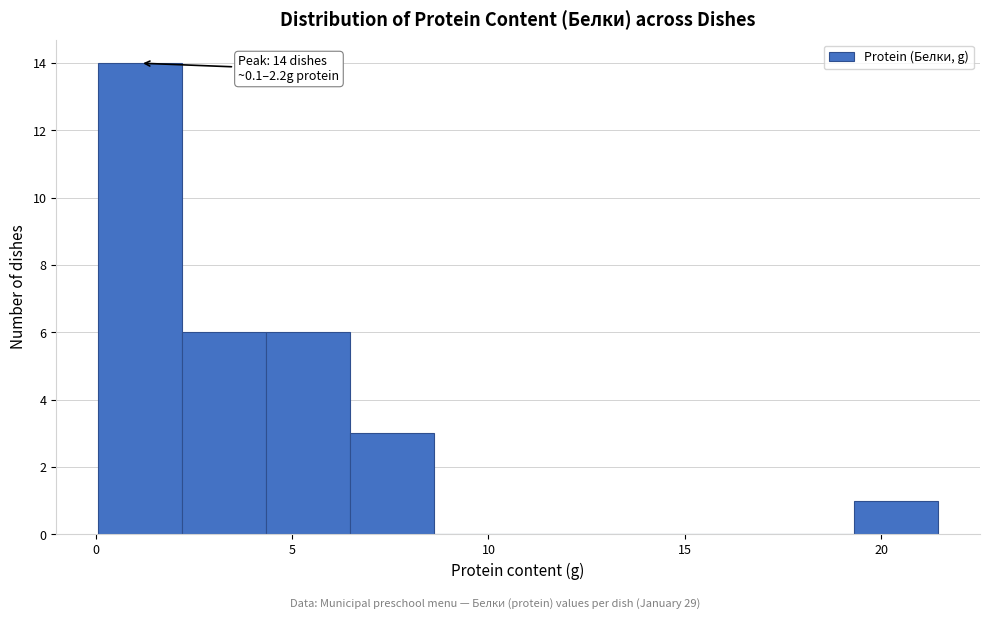

Which range on the x-axis has the tallest bar?

0.0 to 2.0